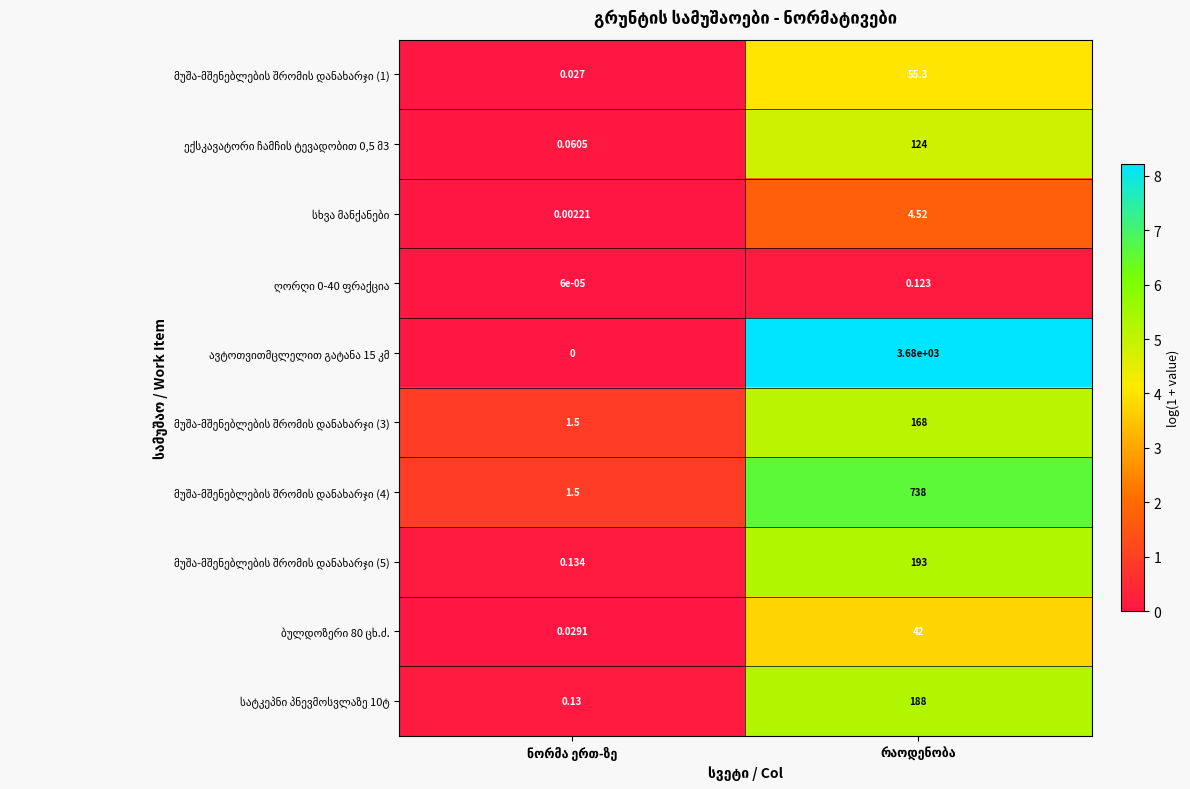

How many categories are shown in the chart?

2